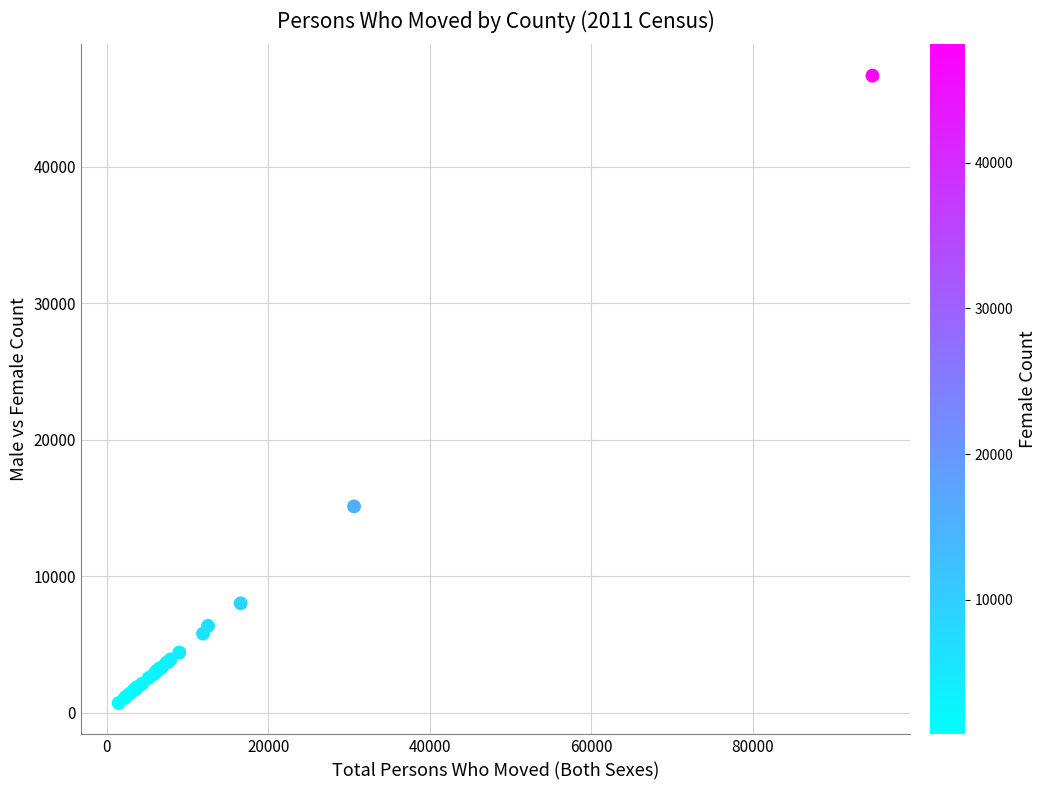

What Y value in the scatter plot is closest to 23684?

15109